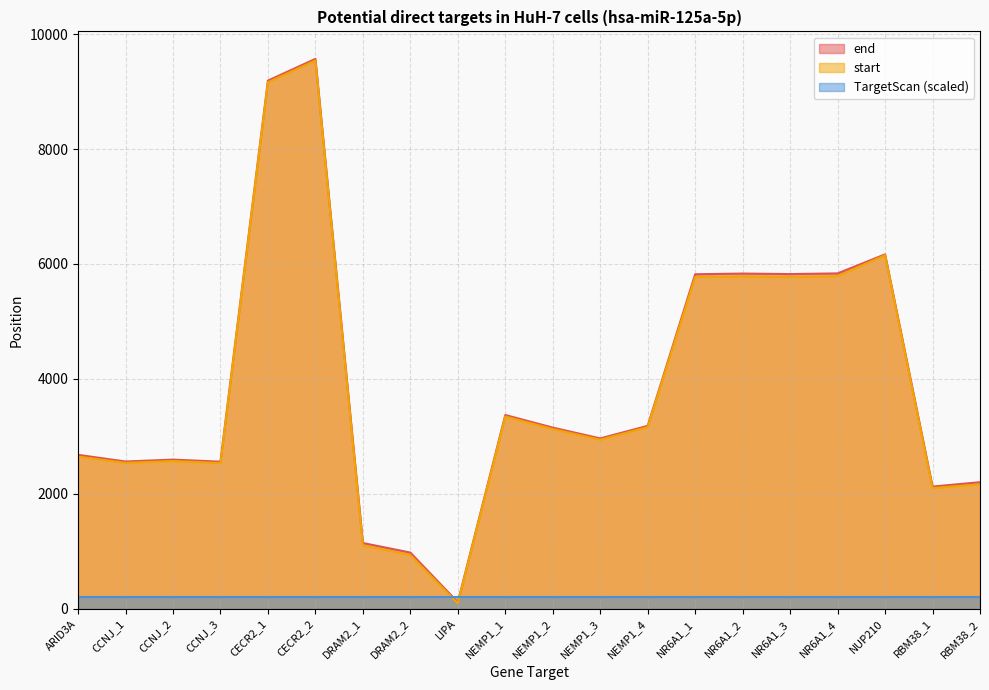

Does the chart display data point markers on the line(s)?

No